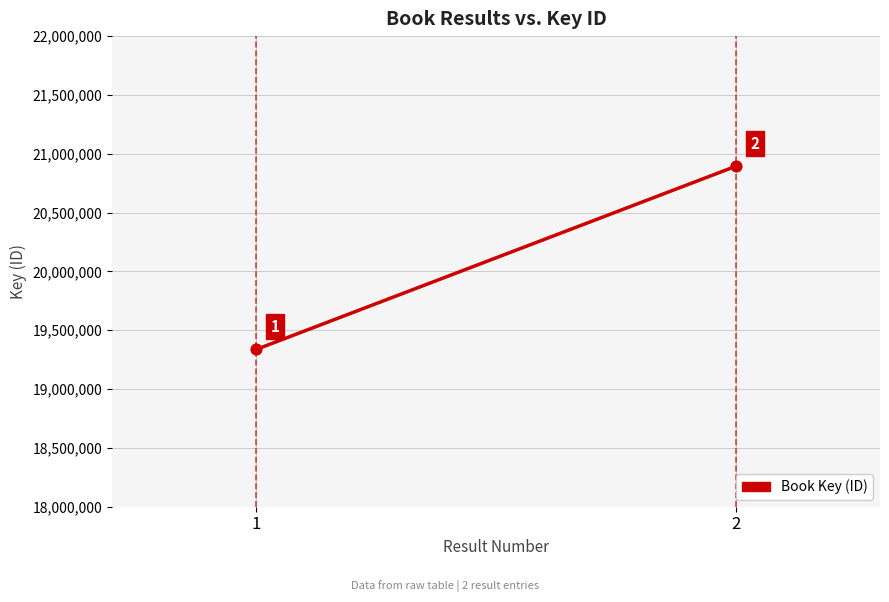

What is the range of Y values (max minus min)?

1557752